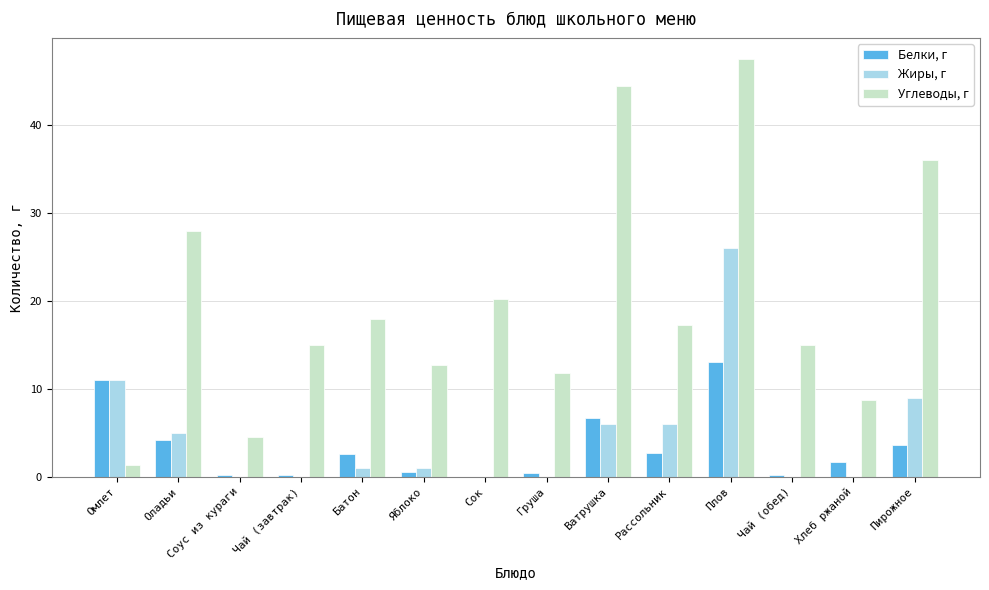

At which label does Жиры, г reach its peak?

Плов